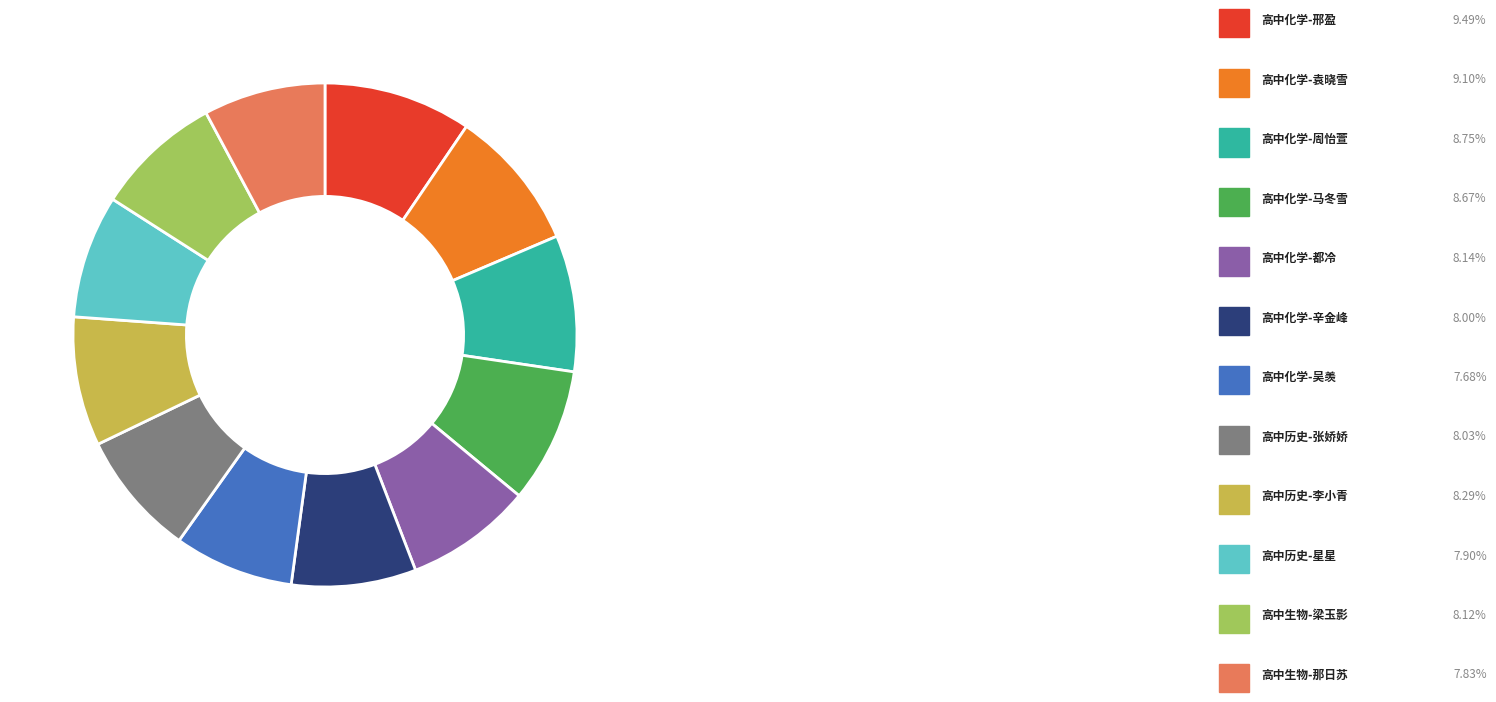

Is there any slice that represents more than half of the pie?

No